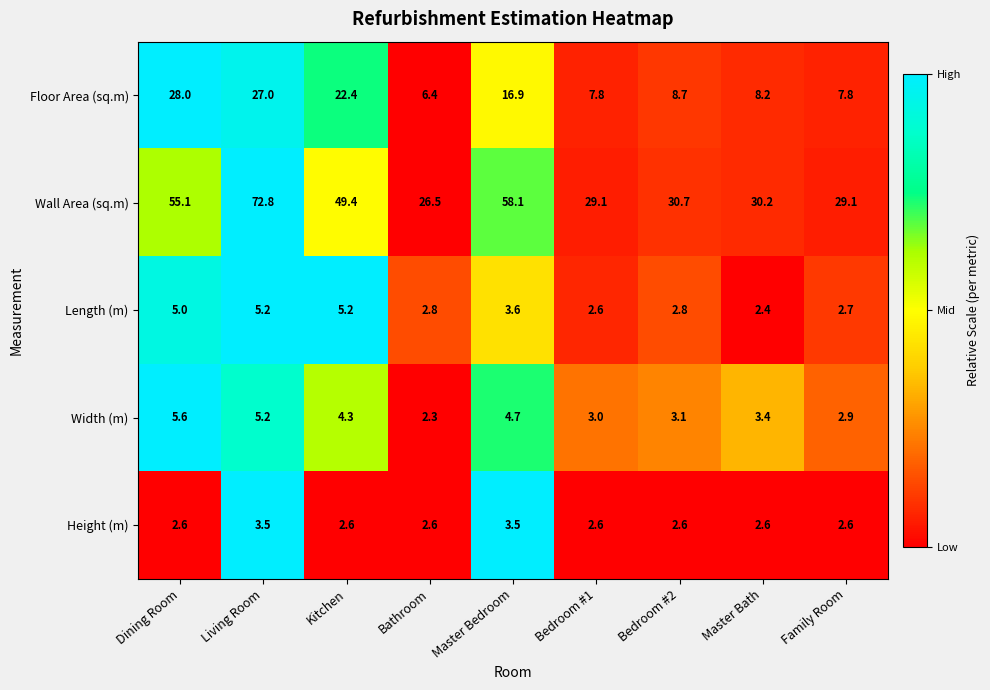

Which label corresponds to the smallest value in the chart?

Bathroom